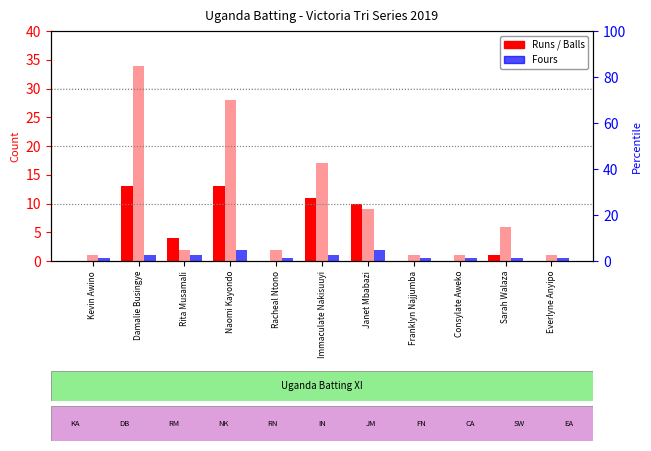

At which category is the sum across all series the highest?

Damalie Busingye